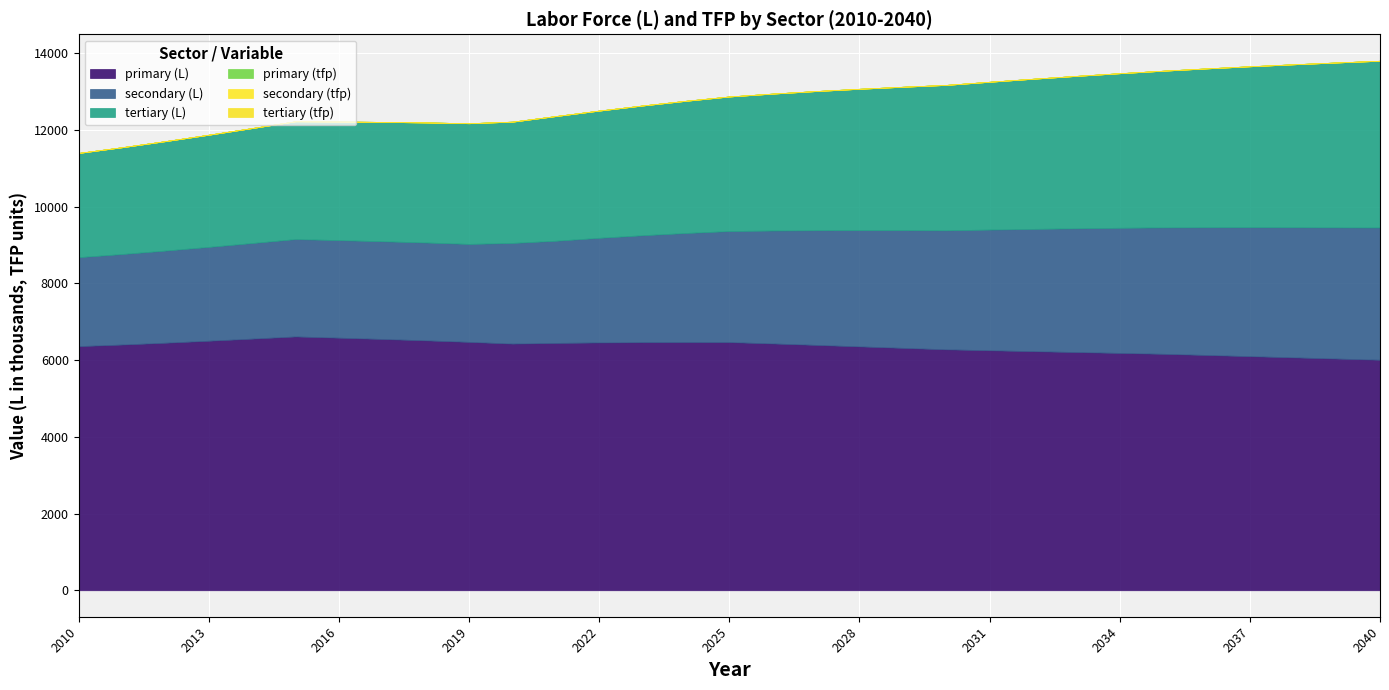

Which category has the highest value across all series?

2015